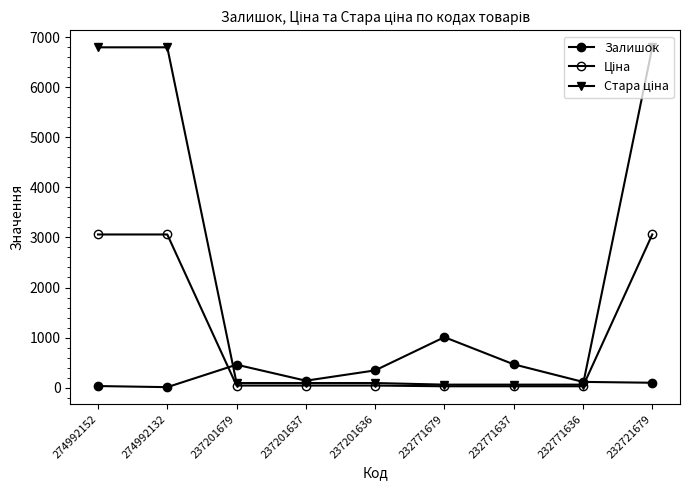

Rank the series by their average value, from highest to lowest.

Стара ціна, Ціна, Залишок